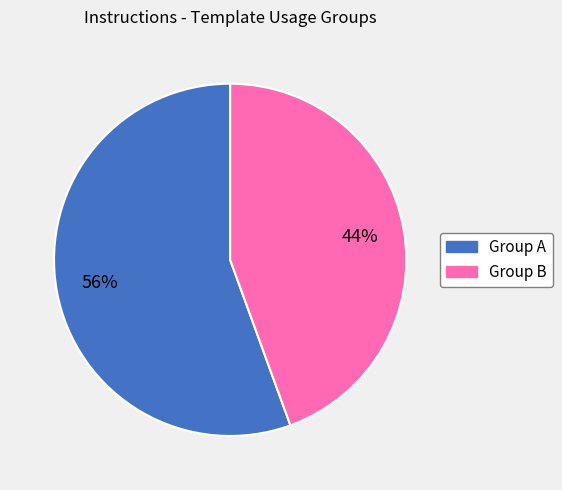

To the nearest percent, what is the average slice percentage?

50%